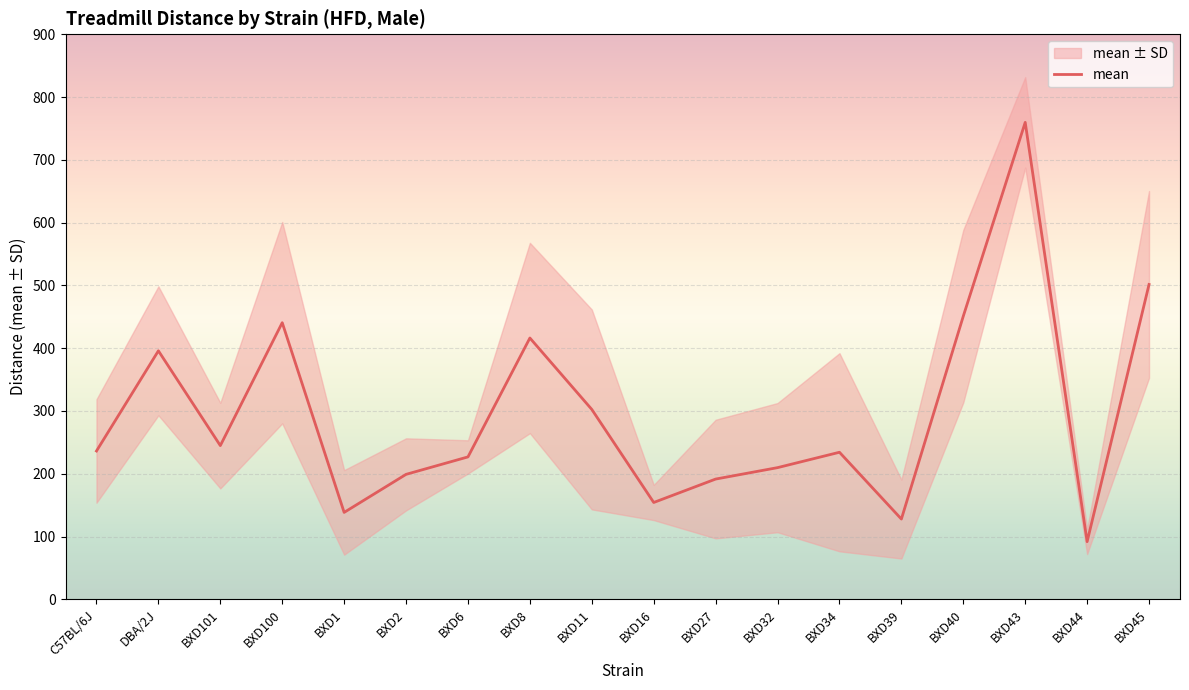

At which category does the data reach its first local peak?

DBA/2J